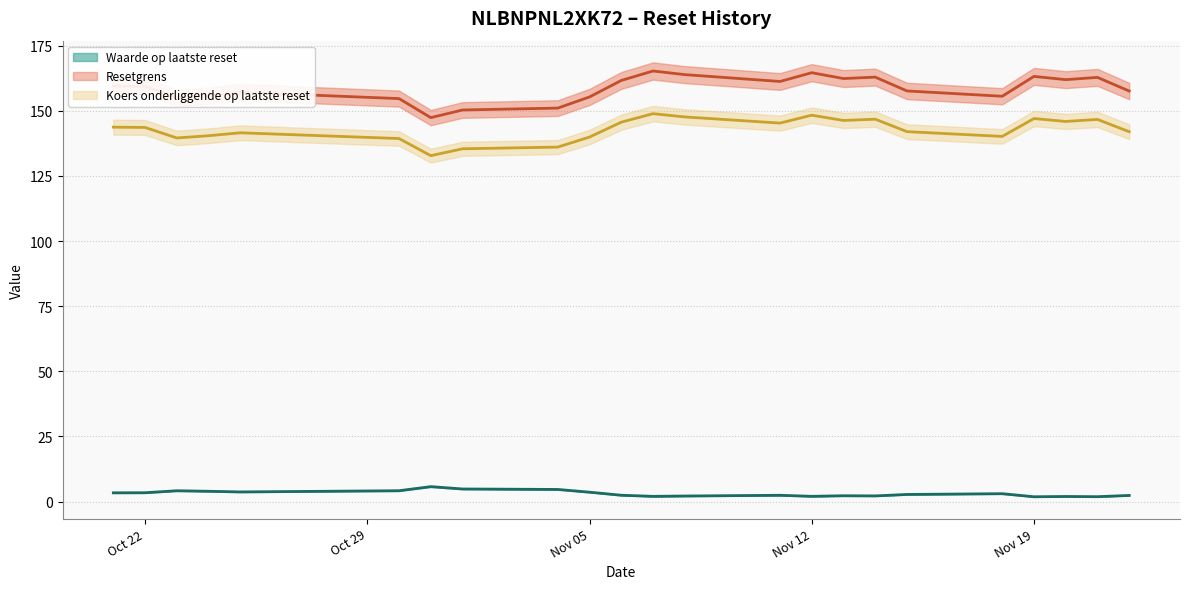

What is the difference between the Waarde op laatste reset values at 2024-11-05 and 2024-11-11?

1.2